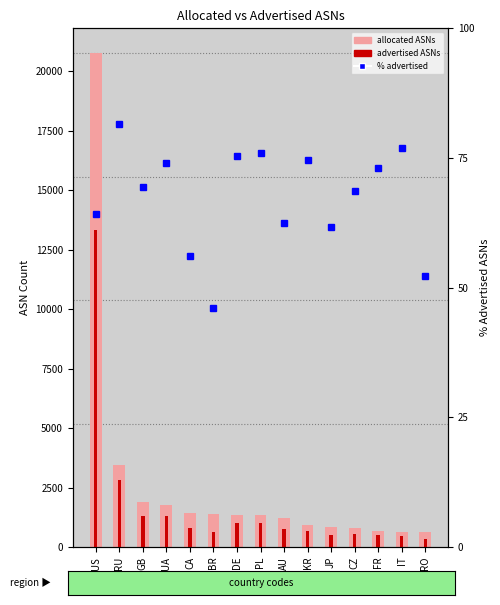

Reading right to left, list all the values displayed in this chart.

allocated ASNs: 625.0	627.0	685.0	789.0	842.0	916.0	1220.0	1337.0	1341.0	1376.0	1424.0	1779.0	1888.0	3439.0	20767.0
advertised ASNs: 327.0	482.0	500.0	541.0	520.0	684.0	762.0	1015.0	1012.0	634.0	799.0	1318.0	1309.0	2803.0	13345.0
% advertised: 52.3	76.9	73.0	68.6	61.8	74.7	62.5	75.9	75.5	46.1	56.1	74.1	69.3	81.5	64.3